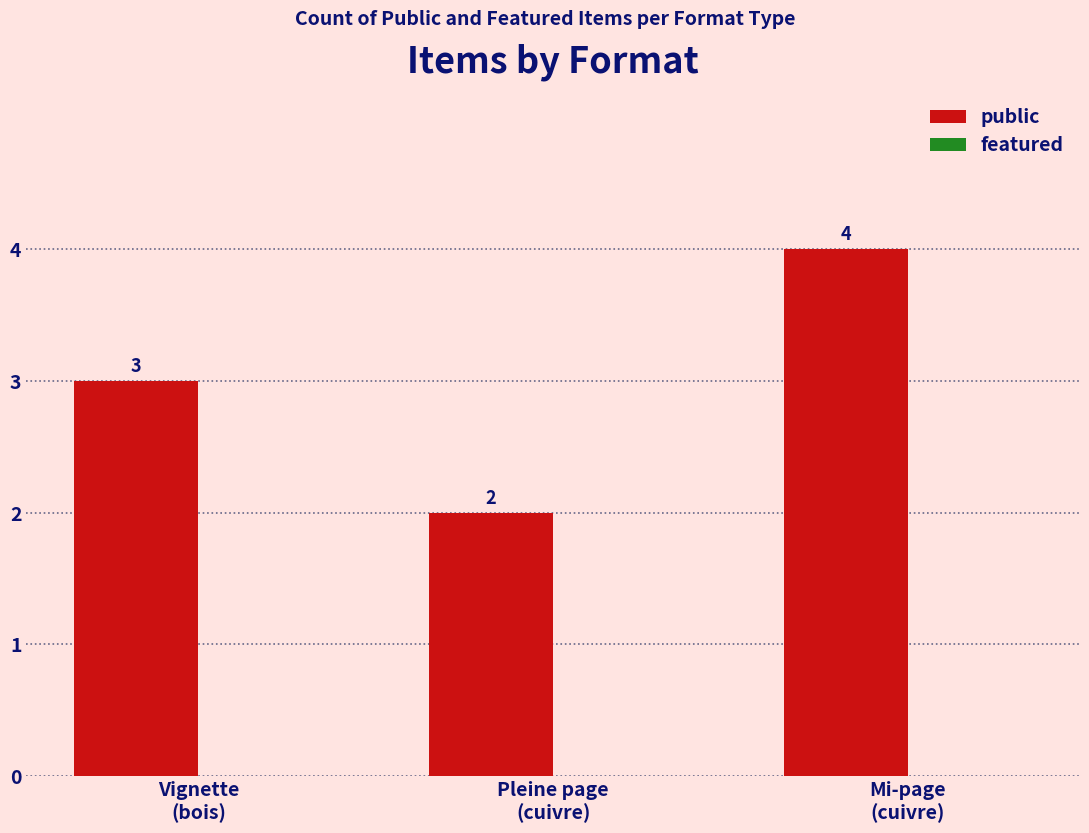

Reading left to right, extract all data points from this chart.

3	2	4